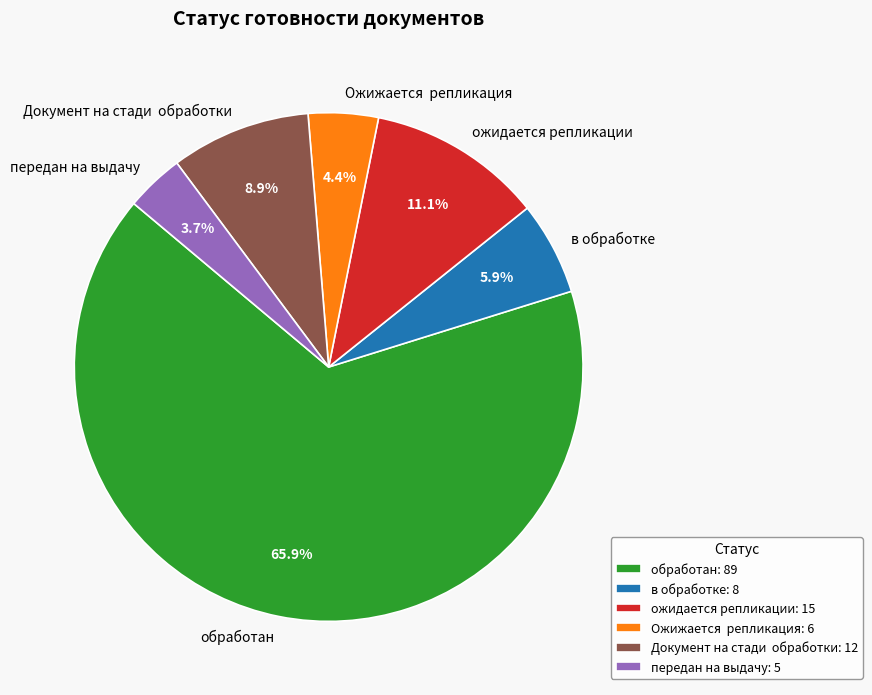

To the nearest percent, what is the difference between the largest and smallest slice percentages?

62%